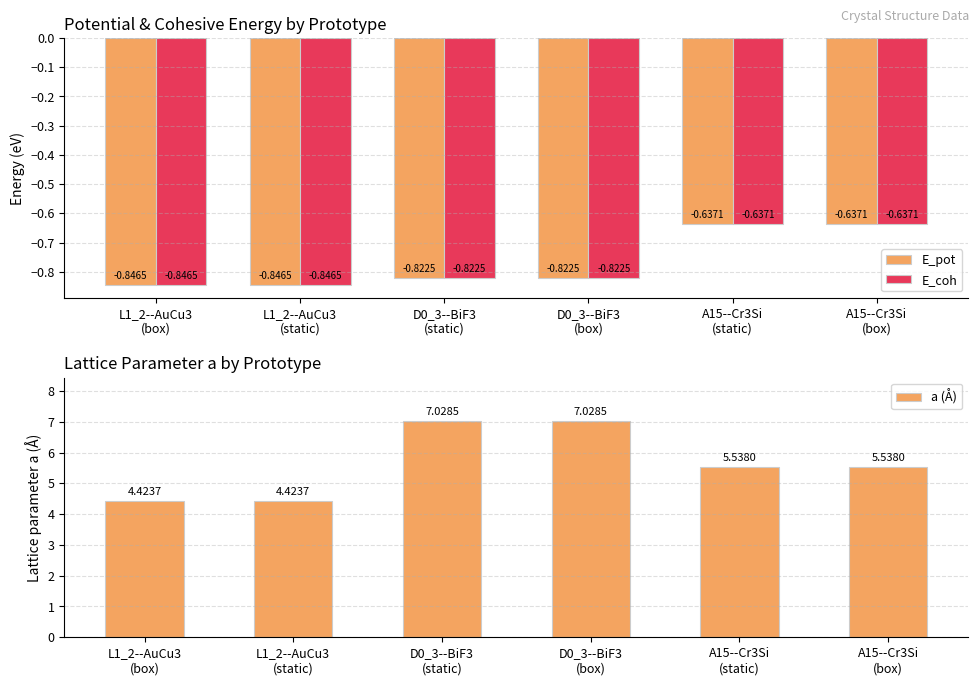

Reading right to left, list all the values displayed in this chart.

E_pot: A15--Cr3Si
(box)=-0.6	A15--Cr3Si
(static)=-0.6	D0_3--BiF3
(box)=-0.8	D0_3--BiF3
(static)=-0.8	L1_2--AuCu3
(static)=-0.8	L1_2--AuCu3
(box)=-0.8
E_coh: A15--Cr3Si
(box)=-0.6	A15--Cr3Si
(static)=-0.6	D0_3--BiF3
(box)=-0.8	D0_3--BiF3
(static)=-0.8	L1_2--AuCu3
(static)=-0.8	L1_2--AuCu3
(box)=-0.8
a (Å): A15--Cr3Si
(box)=5.5	A15--Cr3Si
(static)=5.5	D0_3--BiF3
(box)=7.0	D0_3--BiF3
(static)=7.0	L1_2--AuCu3
(static)=4.4	L1_2--AuCu3
(box)=4.4